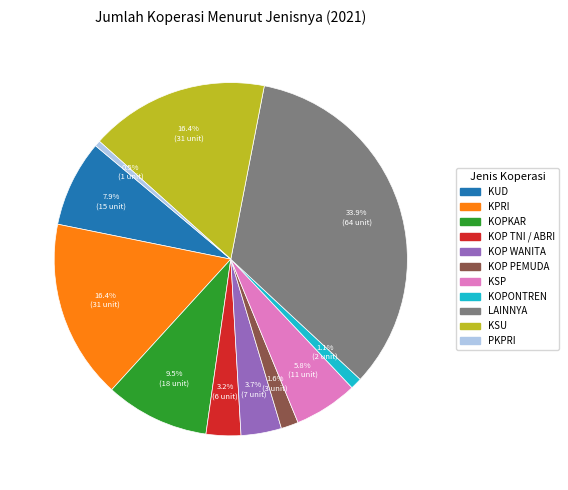

What is the smallest slice in the pie chart?

PKPRI